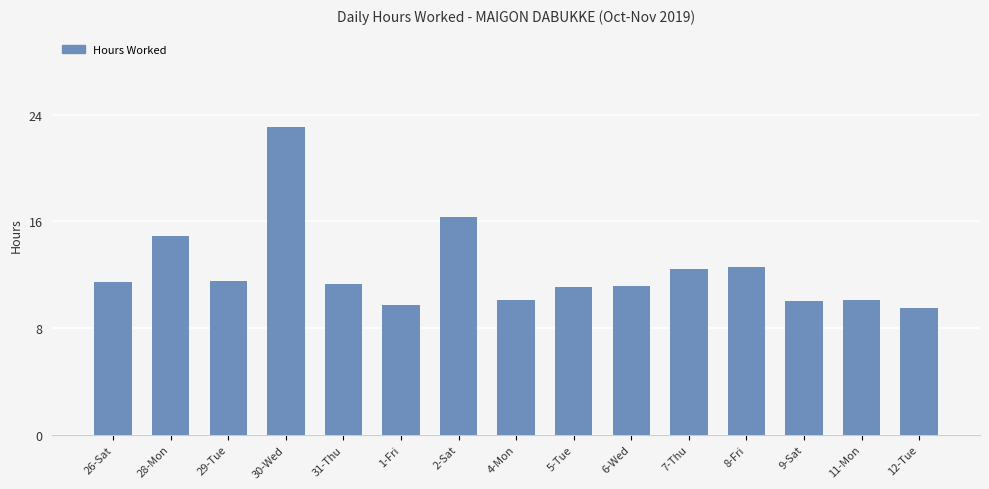

What is the greatest value displayed?

23.1